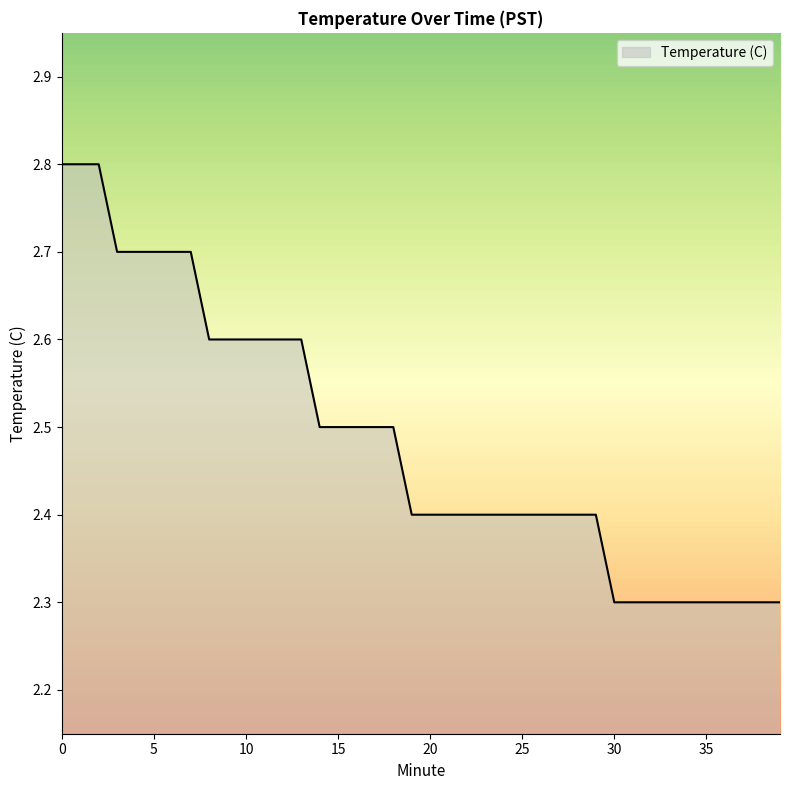

What is the sum of all values?

99.4